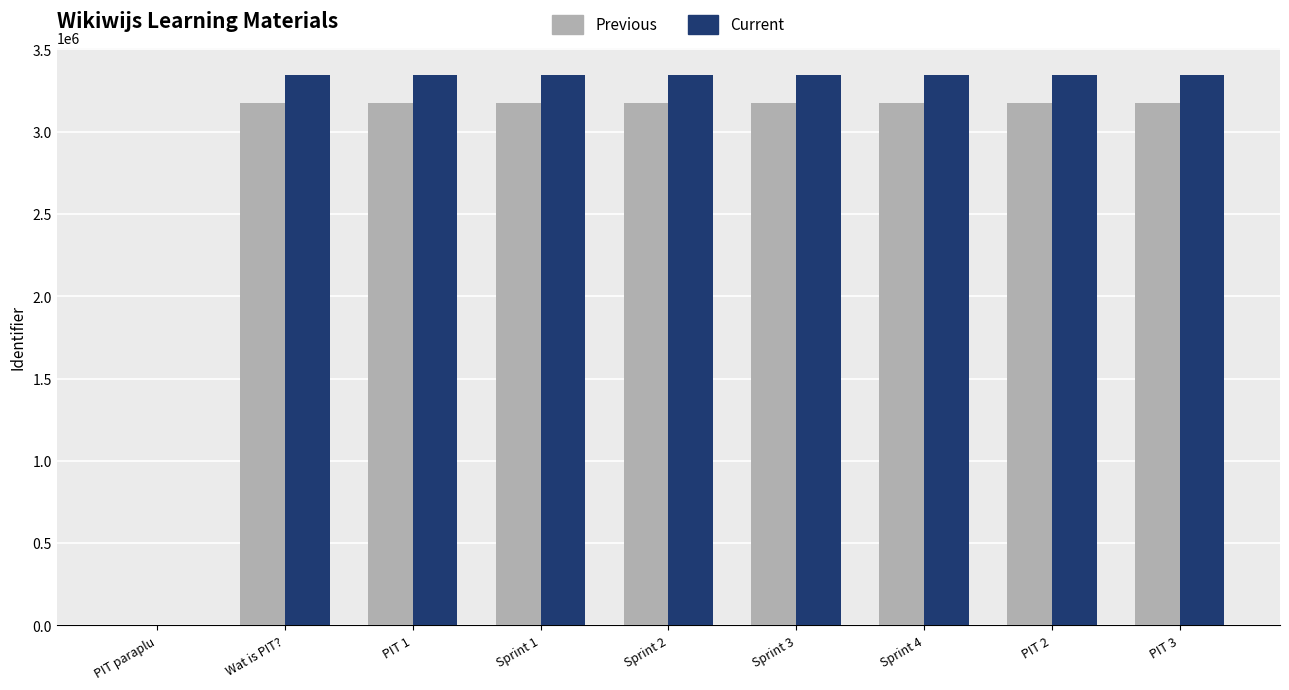

Where is Previous nearest to the value 1587723?

PIT 1